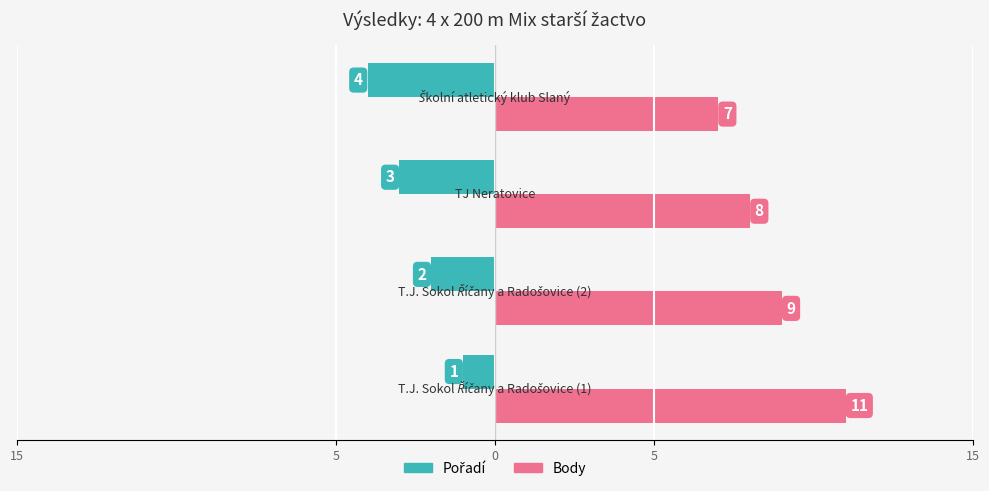

Reading right to left, list all the values displayed in this chart.

Pořadí: -4	-3	-2	-1
Body: 7	8	9	11